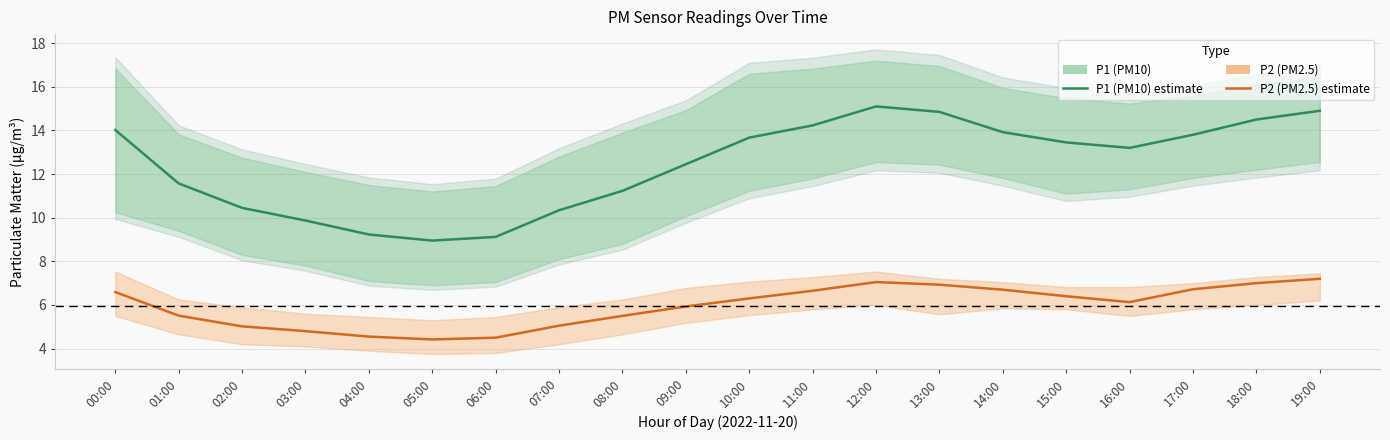

What is the difference between the maximum and minimum values in the P1 (PM10) series?

6.2